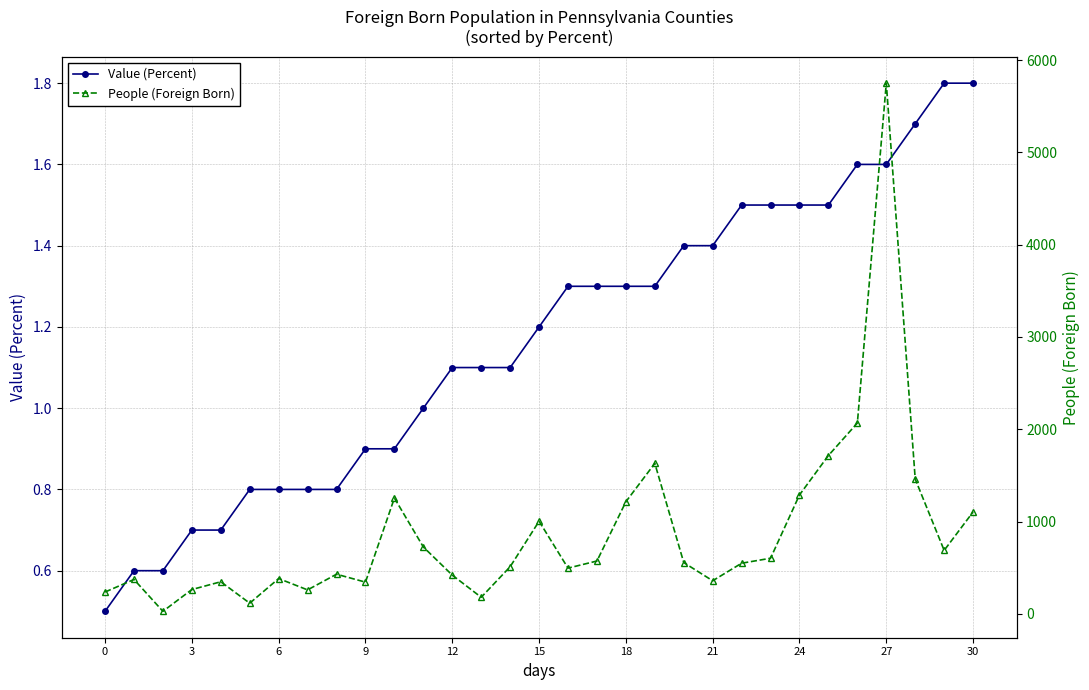

What is the minimum value for Value (Percent)?

0.5